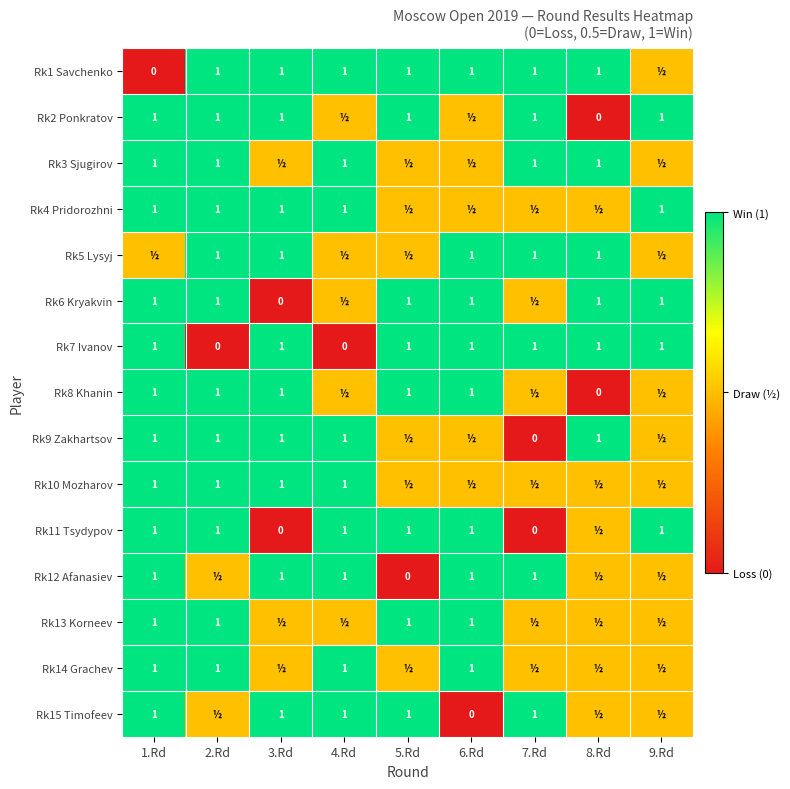

True or false: Rk15 Timofeev has a value of 1.6 at 7.Rd.

False